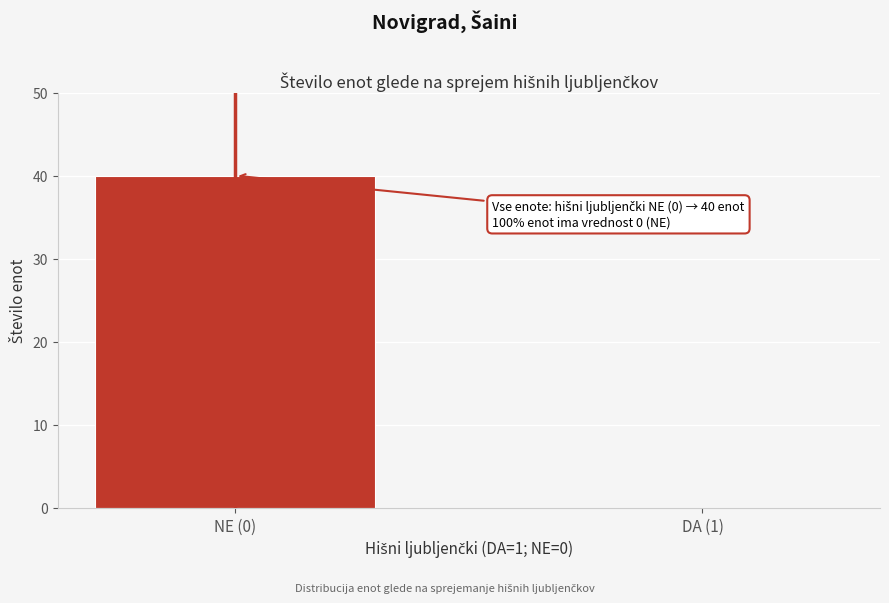

Reading right to left, list all the values displayed in this chart.

DA (1)=0	NE (0)=40